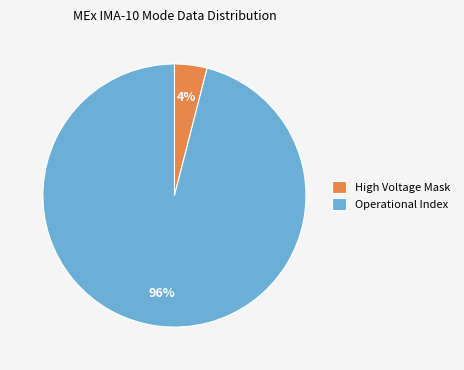

How many slices are in this pie chart?

2